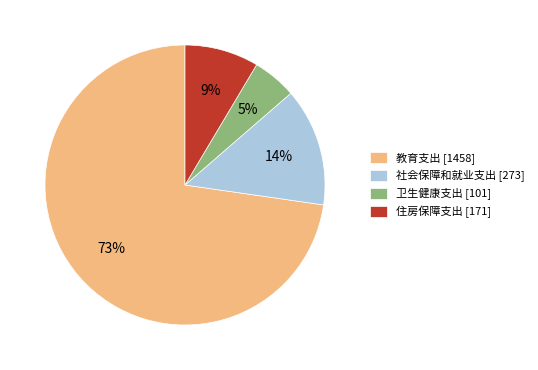

Combined, do 教育支出 [1458] and 社会保障和就业支出 [273] account for over 50%?

Yes